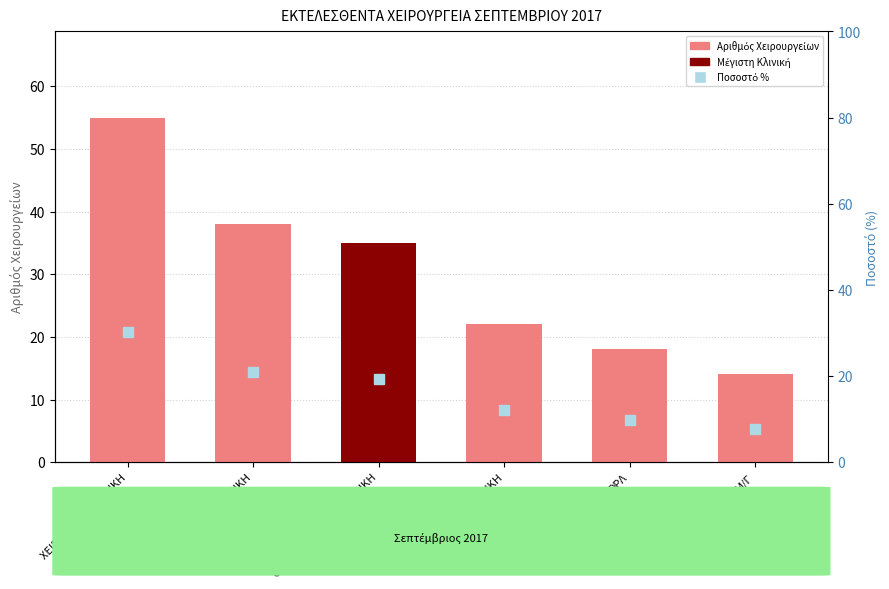

What is the approximate value of Ποσοστό % at ΟΦΘΑΛΜΟΛΟΓΙΚΗ ΚΛΙΝΙΚΗ?

19.2